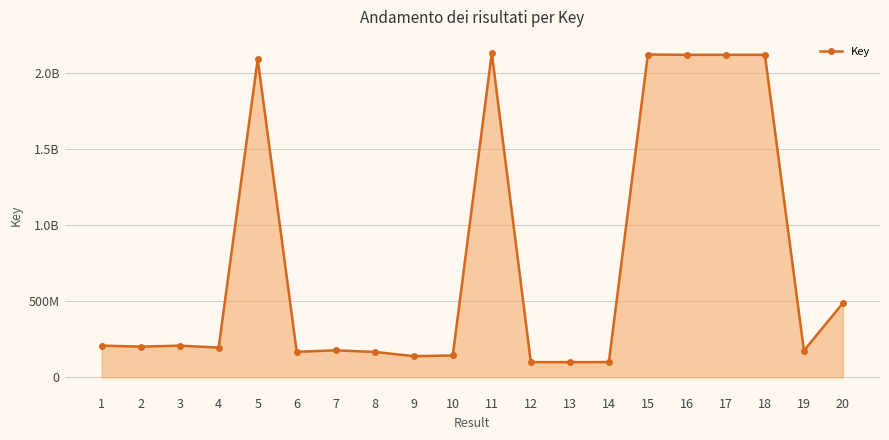

At which label does the data first exceed 201962594?

1